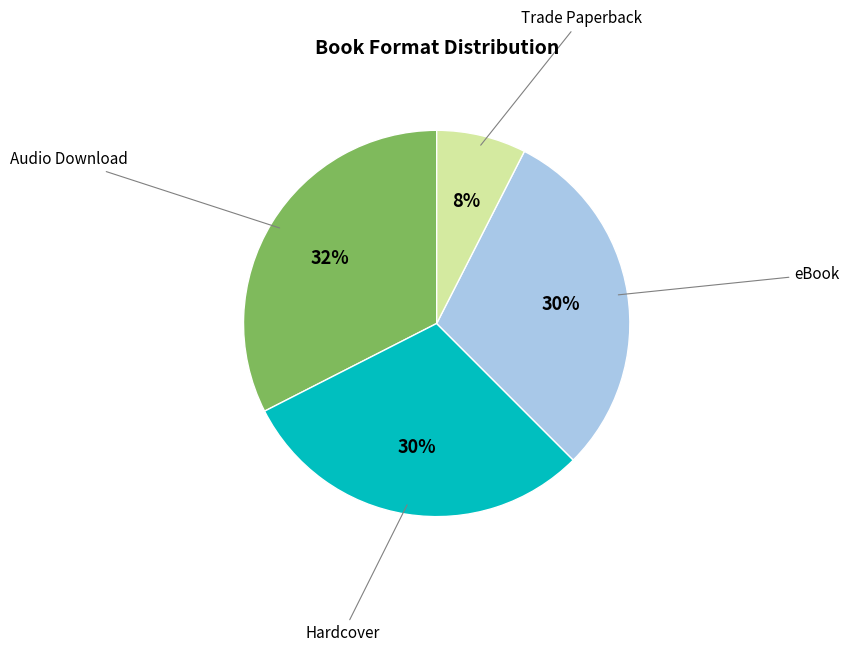

To the nearest percent, what is the average slice percentage?

25%